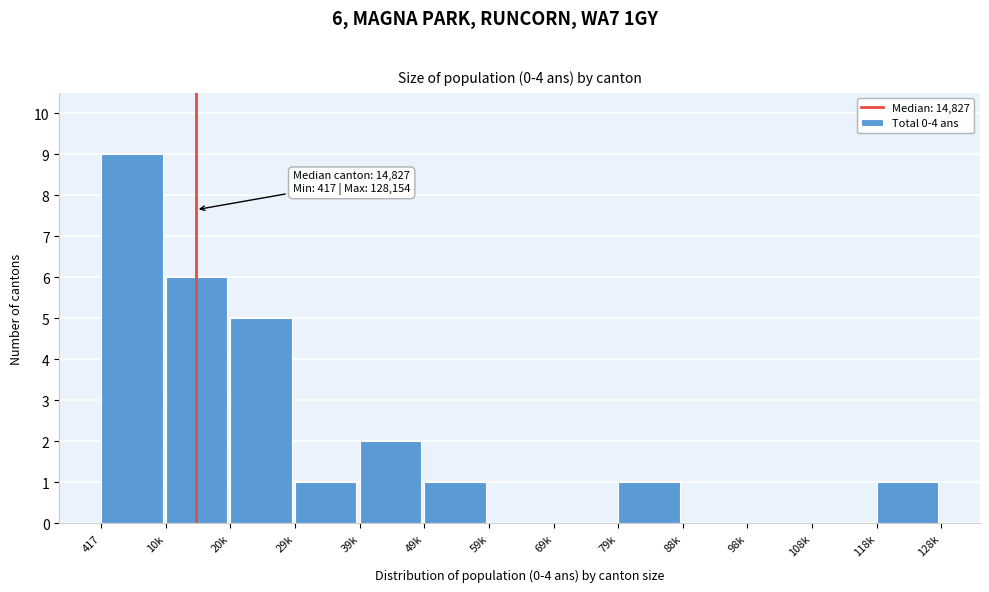

Reading left to right, what are all the values shown in this chart?

417=9	10k=6	20k=5	29k=1	39k=2	49k=1	59k=0	69k=0	79k=1	88k=0	98k=0	108k=0	118k=1